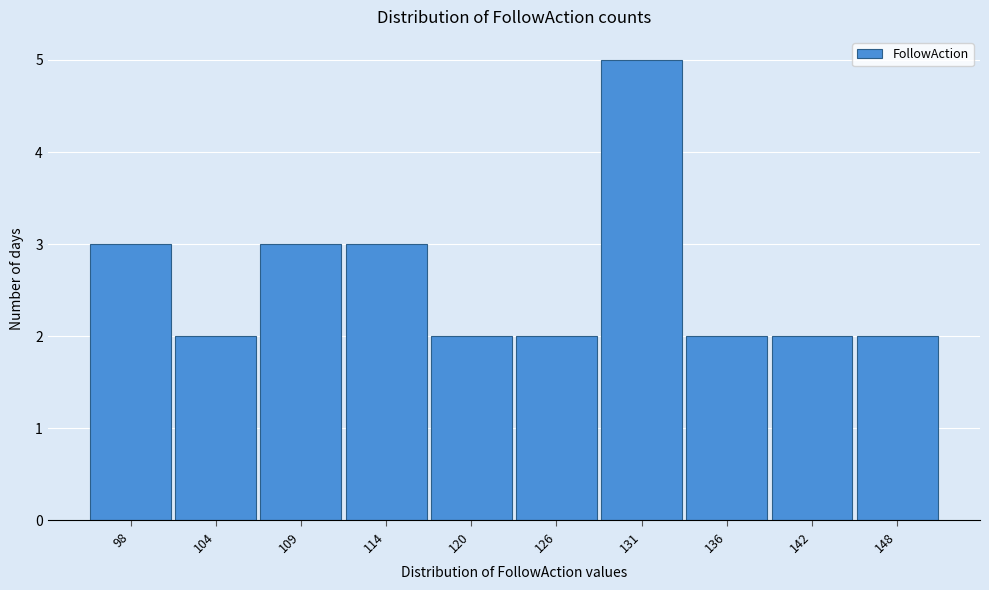

Reading left to right, transcribe all the data shown in this chart.

3	2	3	3	2	2	5	2	2	2